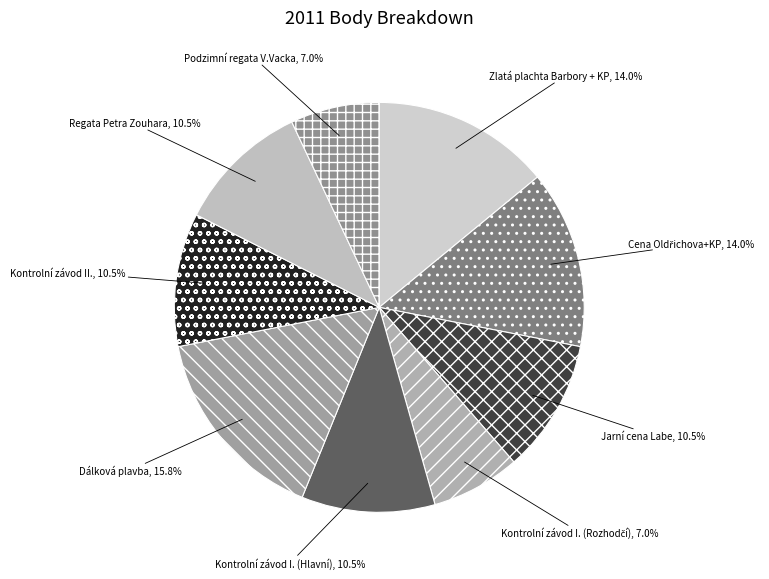

To the nearest percent, what is the difference between the largest and smallest slice percentages?

9%